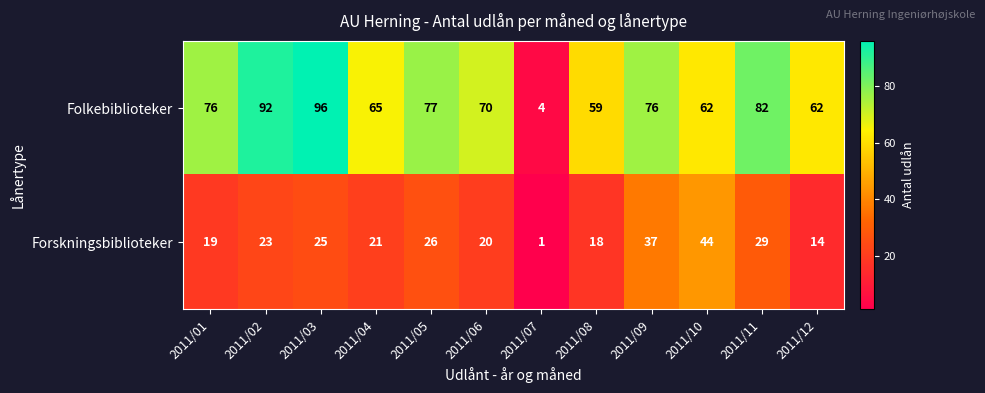

Reading left to right, extract all data points from this chart.

Folkebiblioteker: 76	92	96	65	77	70	4	59	76	62	82	62
Forskningsbiblioteker: 19	23	25	21	26	20	1	18	37	44	29	14